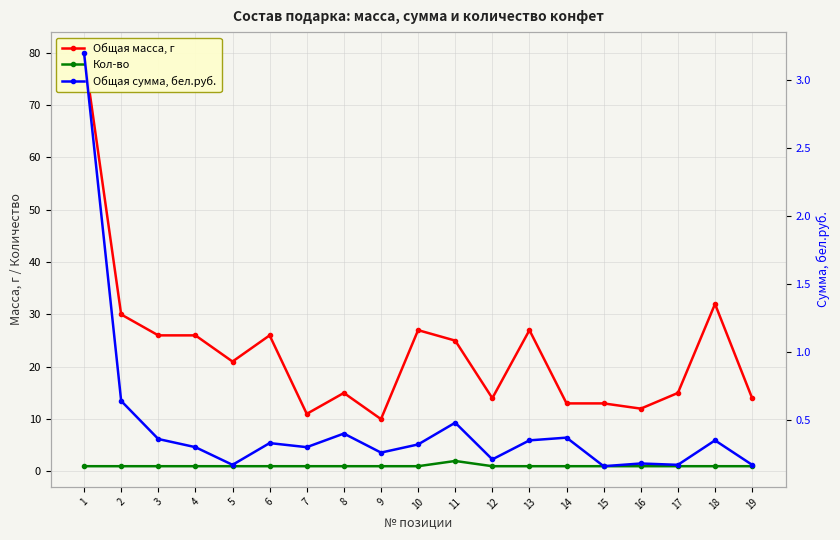

Where is the first local minimum for Общая сумма, бел.руб.?

5